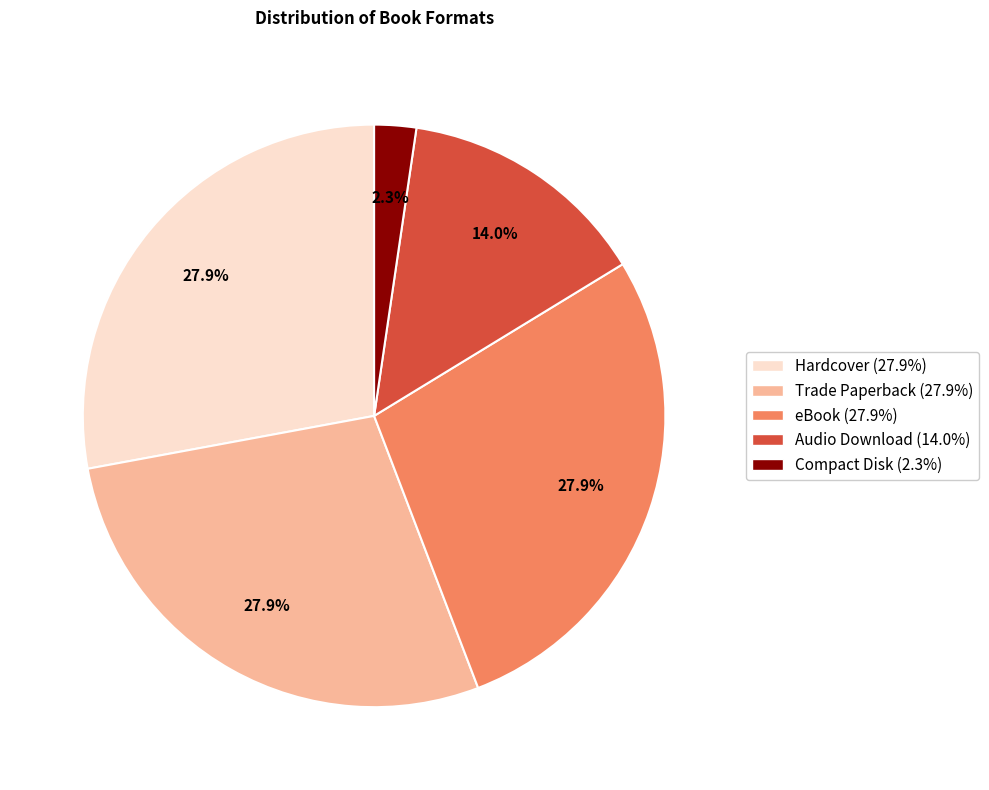

Count the number of slices in the pie.

5